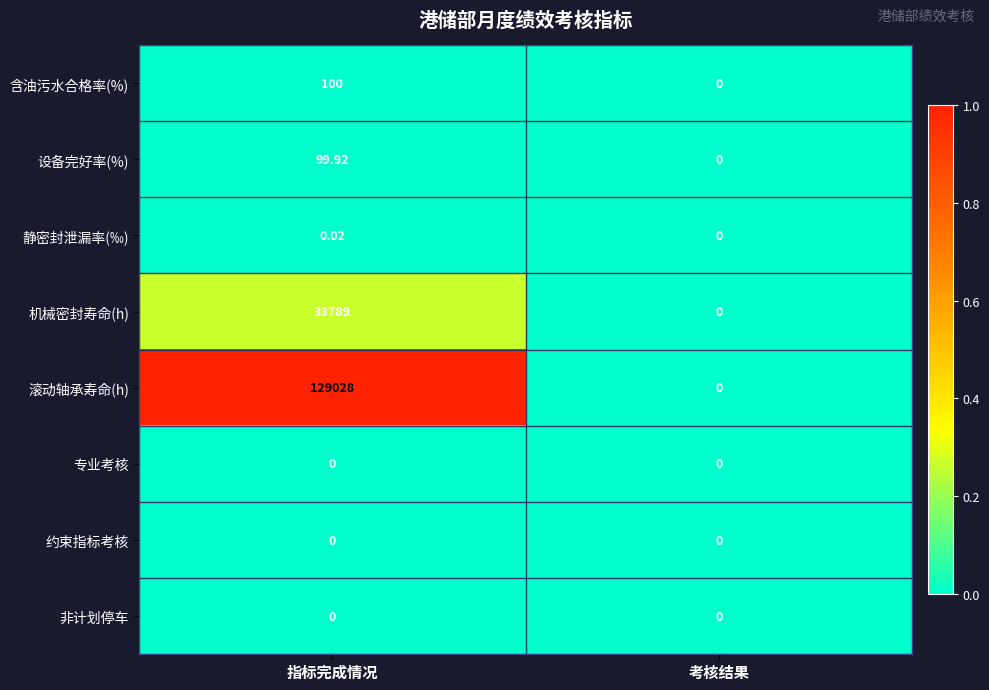

Is the value of 非计划停车 at 指标完成情况 greater than the value of 机械密封寿命(h) at 指标完成情况?

No